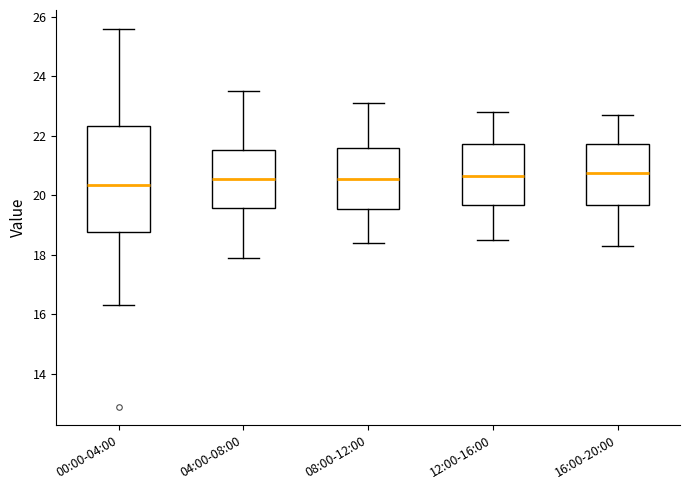

Reading left to right, read every box against the y-axis: the position of its median line, the range the box covers, and the ends of its whiskers. The values are not printed on the chart, so give them approximately, as read against the axis.

00:00-04:00: median 20.4, box 18.8 to 22.4, whiskers 16.4 to 25.6
04:00-08:00: median 20.6, box 19.6 to 21.6, whiskers 18.0 to 23.6
08:00-12:00: median 20.6, box 19.6 to 21.6, whiskers 18.4 to 23.2
12:00-16:00: median 20.6, box 19.6 to 21.8, whiskers 18.6 to 22.8
16:00-20:00: median 20.8, box 19.6 to 21.8, whiskers 18.4 to 22.8